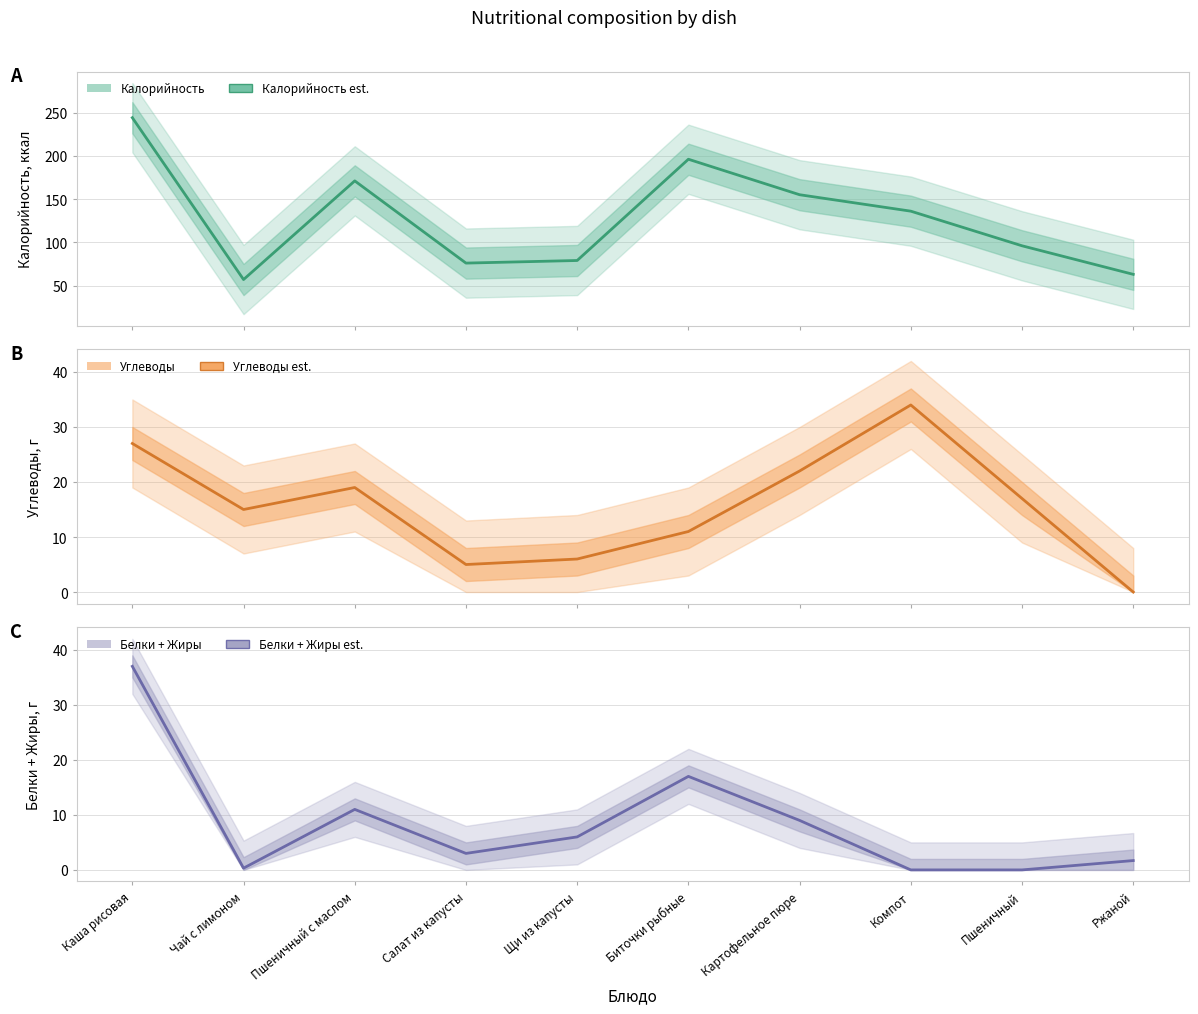

At how many categories does at least one series exceed 184?

2